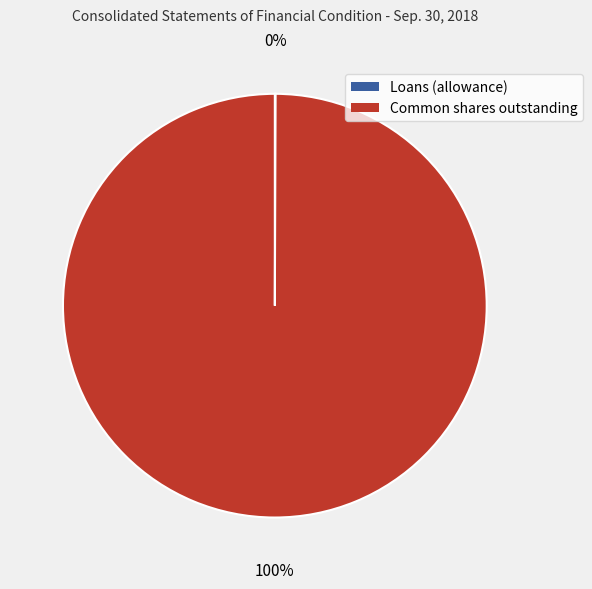

Is it true that Common shares outstanding is 91% of the pie?

False